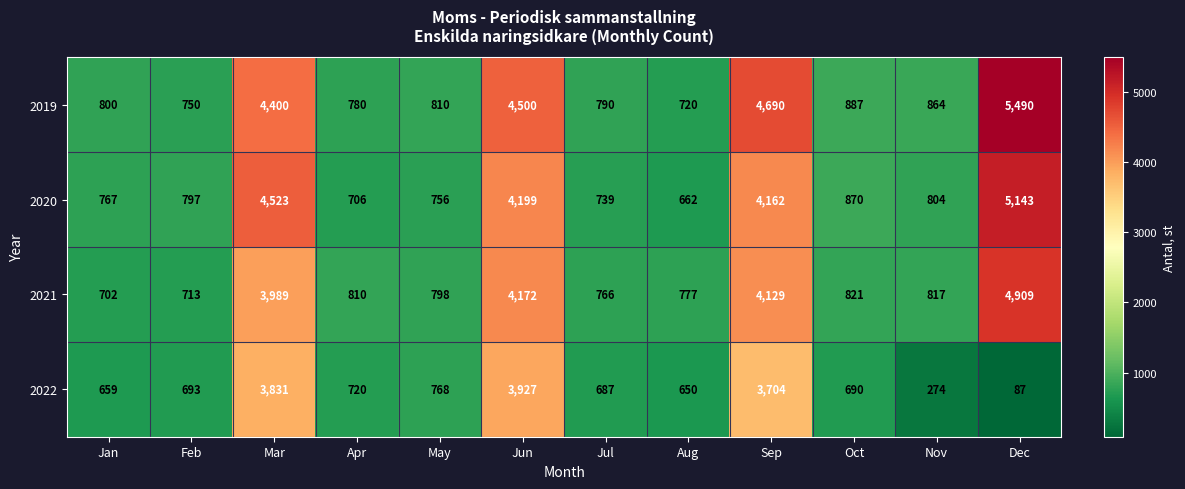

Where is 2022 nearest to the value 2007?

May